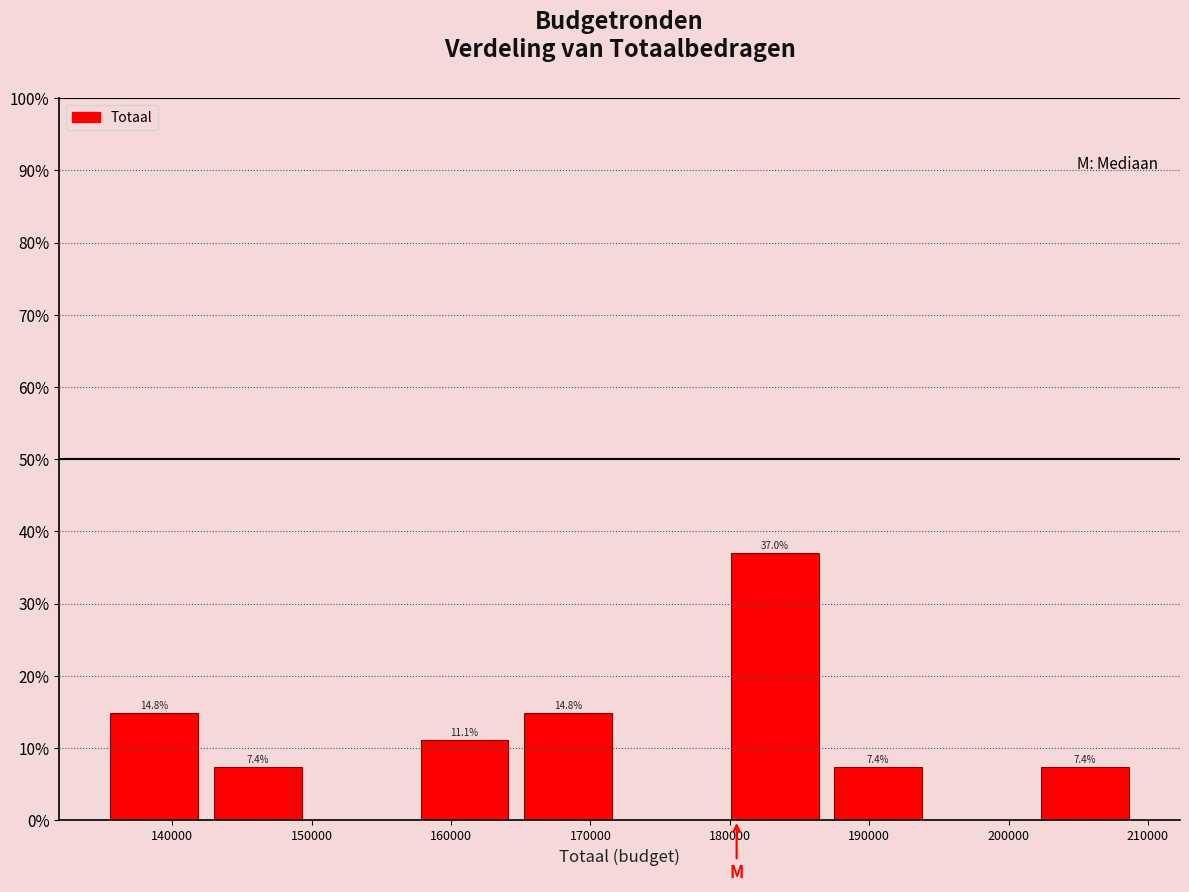

Over which range of the x-axis is the bar tallest?

180000 to 187000